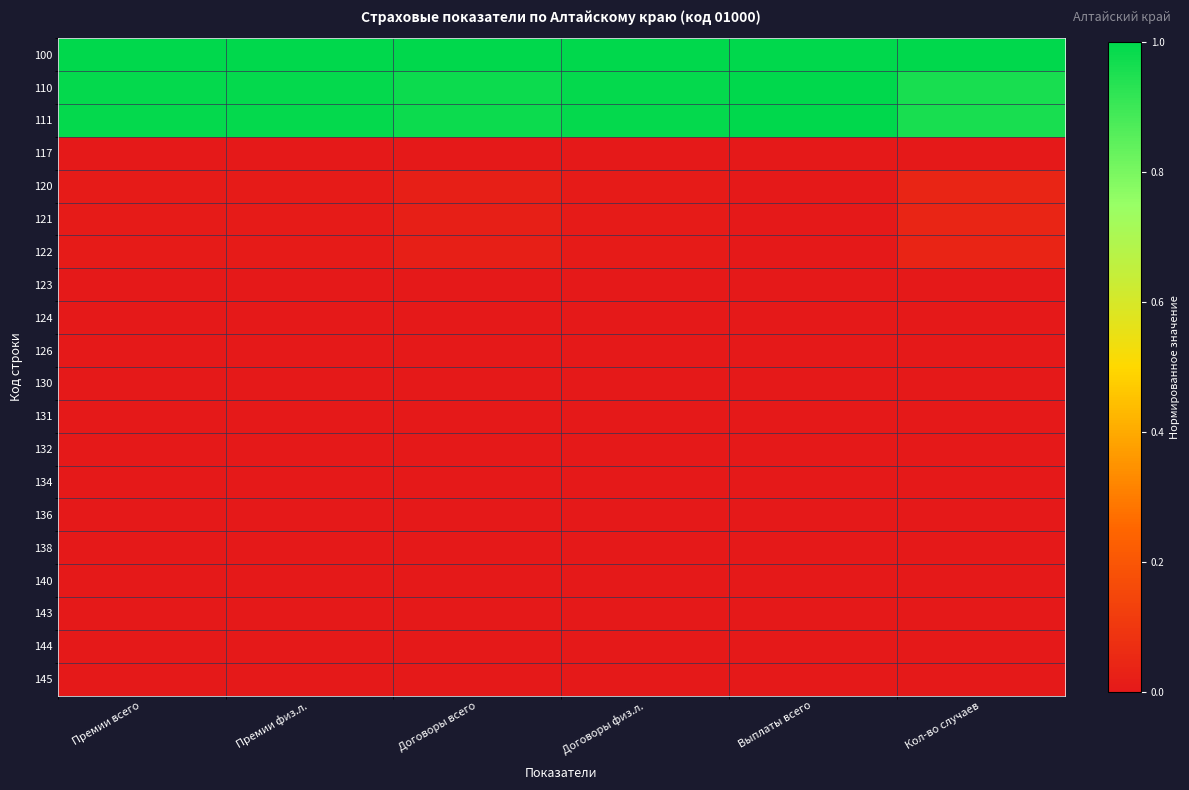

What is the total value across all series at Договоры всего?

3.0